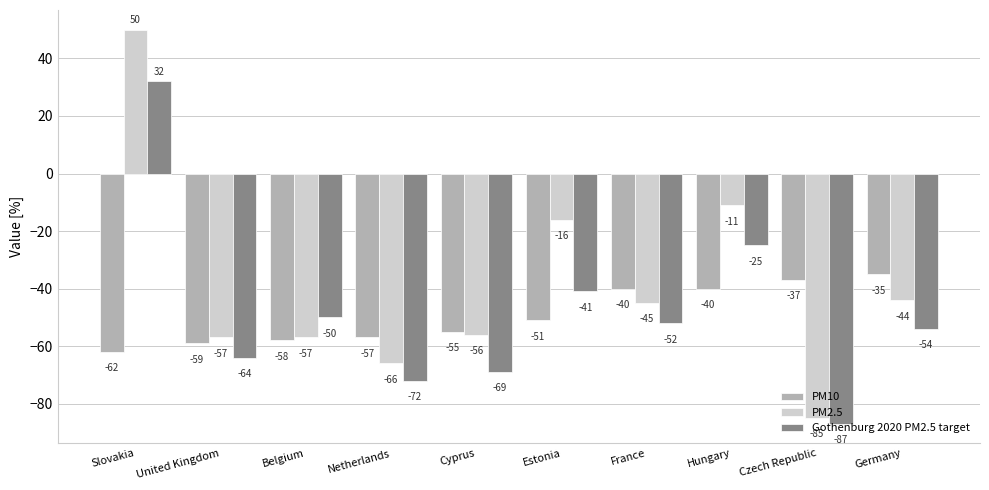

Reading right to left, extract all data points from this chart.

PM10: Germany=-35	Czech Republic=-37	Hungary=-40	France=-40	Estonia=-51	Cyprus=-55	Netherlands=-57	Belgium=-58	United Kingdom=-59	Slovakia=-62
PM2.5: Germany=-44	Czech Republic=-85	Hungary=-11	France=-45	Estonia=-16	Cyprus=-56	Netherlands=-66	Belgium=-57	United Kingdom=-57	Slovakia=50
Gothenburg 2020 PM2.5 target: Germany=-54	Czech Republic=-87	Hungary=-25	France=-52	Estonia=-41	Cyprus=-69	Netherlands=-72	Belgium=-50	United Kingdom=-64	Slovakia=32